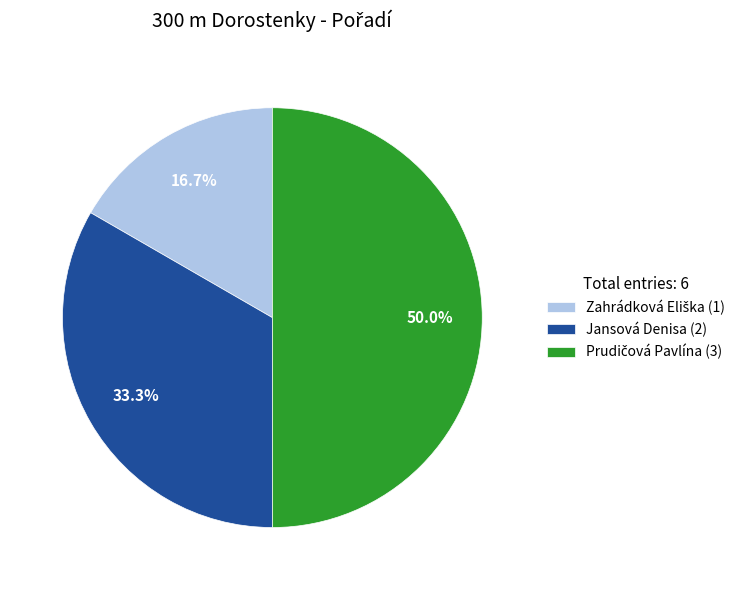

How many segments does this pie chart have?

3